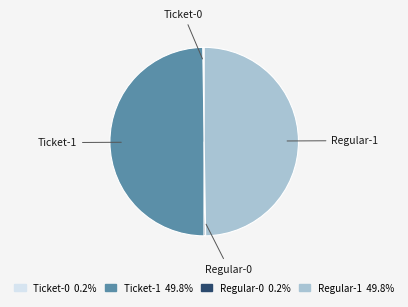

What is the ratio of the value at Ticket-1 49.8% to the value at Regular-1 49.8%?

1.0